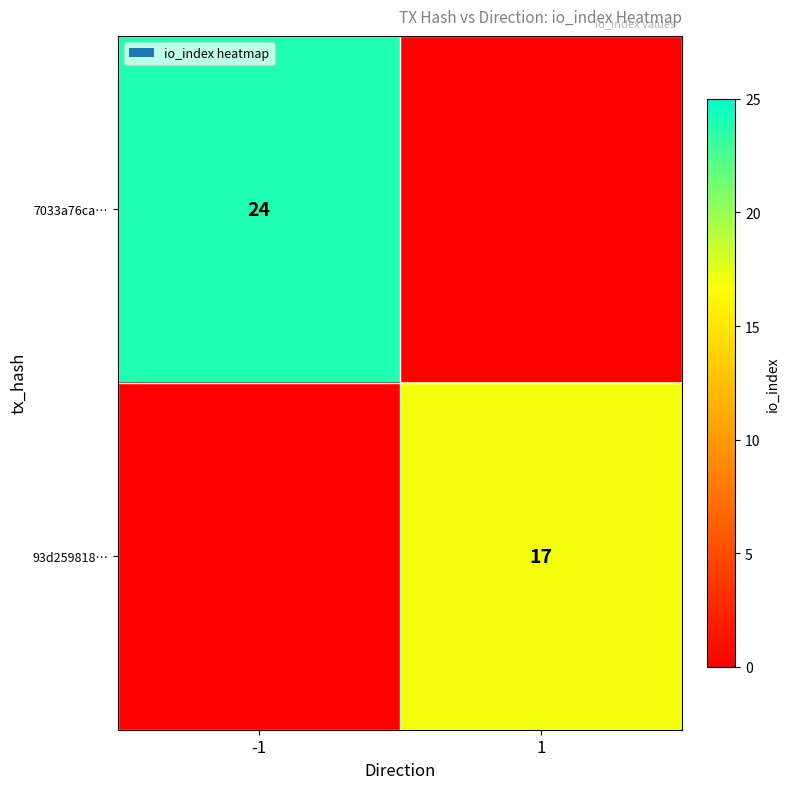

The value of 93d259818… at 1 is 17. True or false?

True